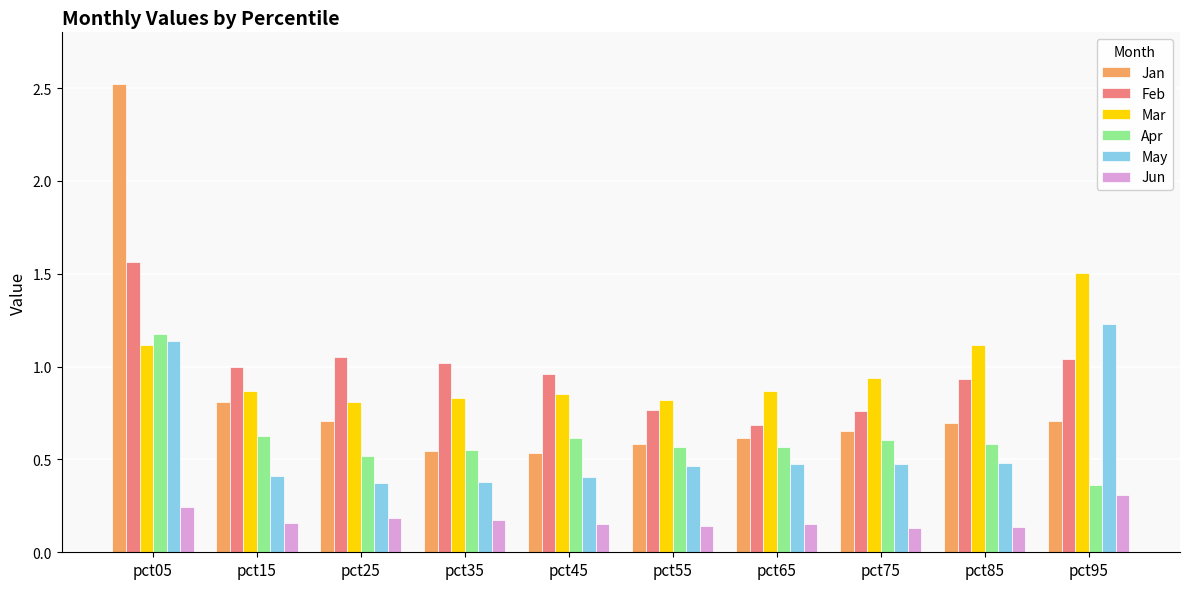

Are the bars horizontal?

No